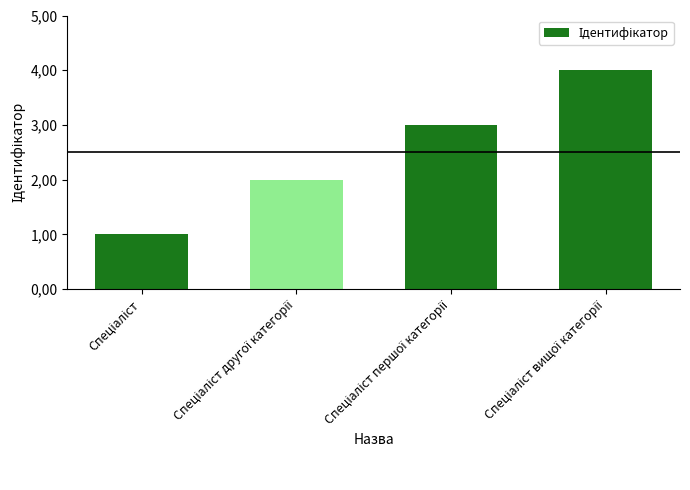

Does the chart contain any negative values?

No